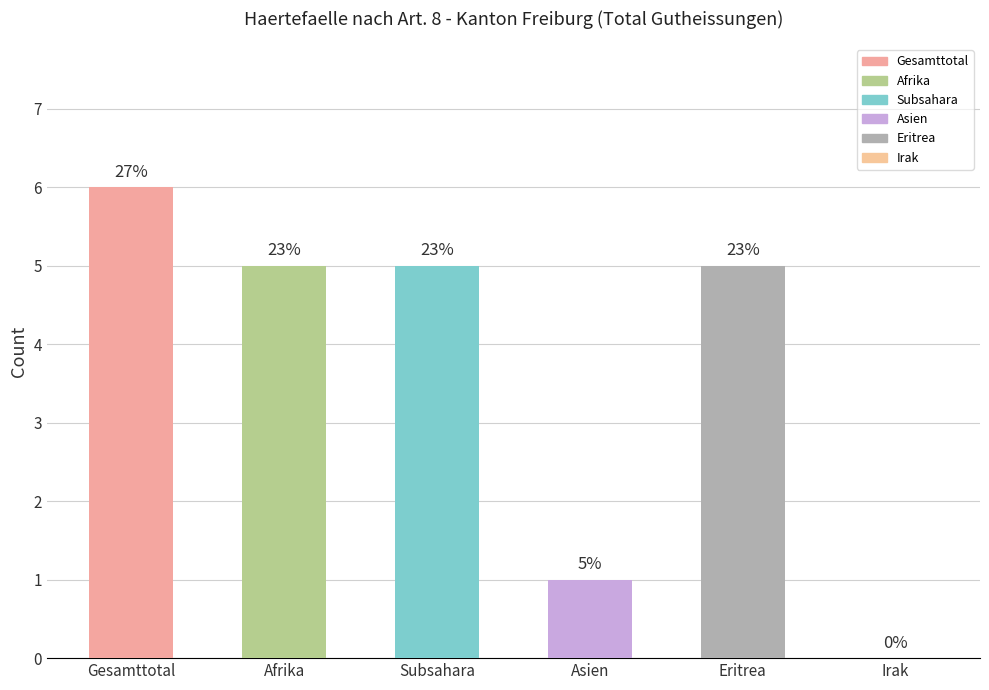

Reading left to right, extract all data points from this chart.

Gesamttotal=6	Afrika=5	Subsahara=5	Asien=1	Eritrea=5	Irak=0